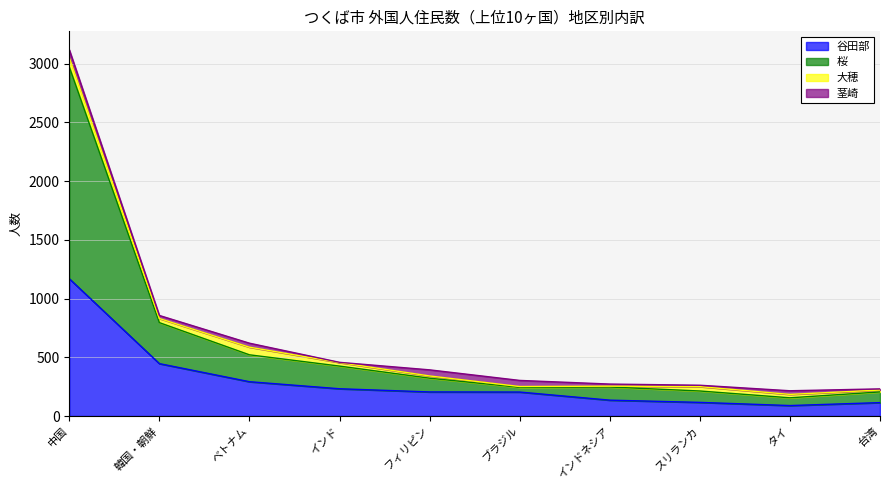

Which category has the highest value in the 谷田部 series?

中国